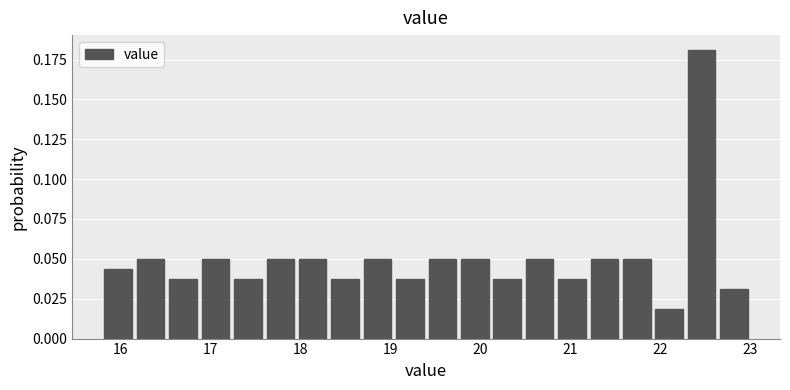

Around what value on the x-axis is the tallest bar? Give the approximate position of its centre, as read against the axis.

22.5